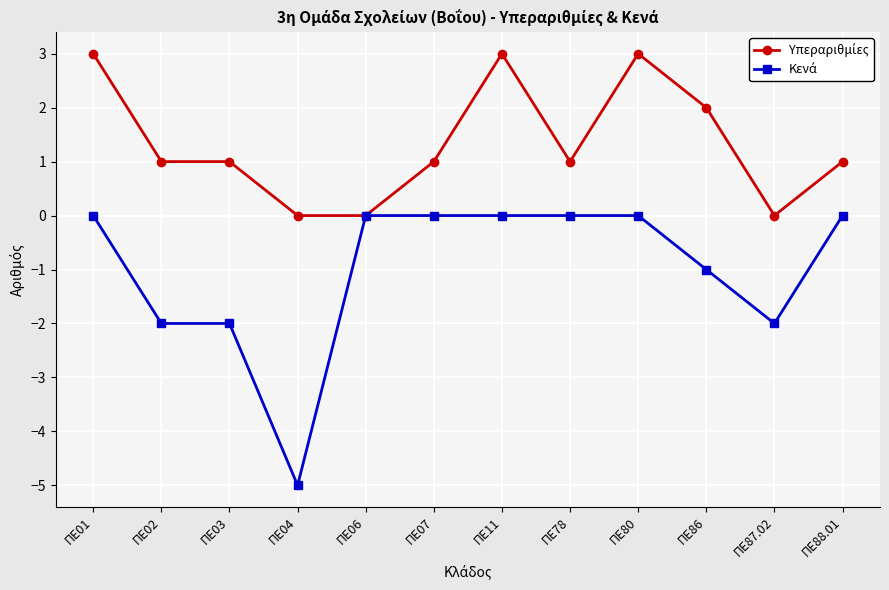

What is the maximum value shown in the chart?

3